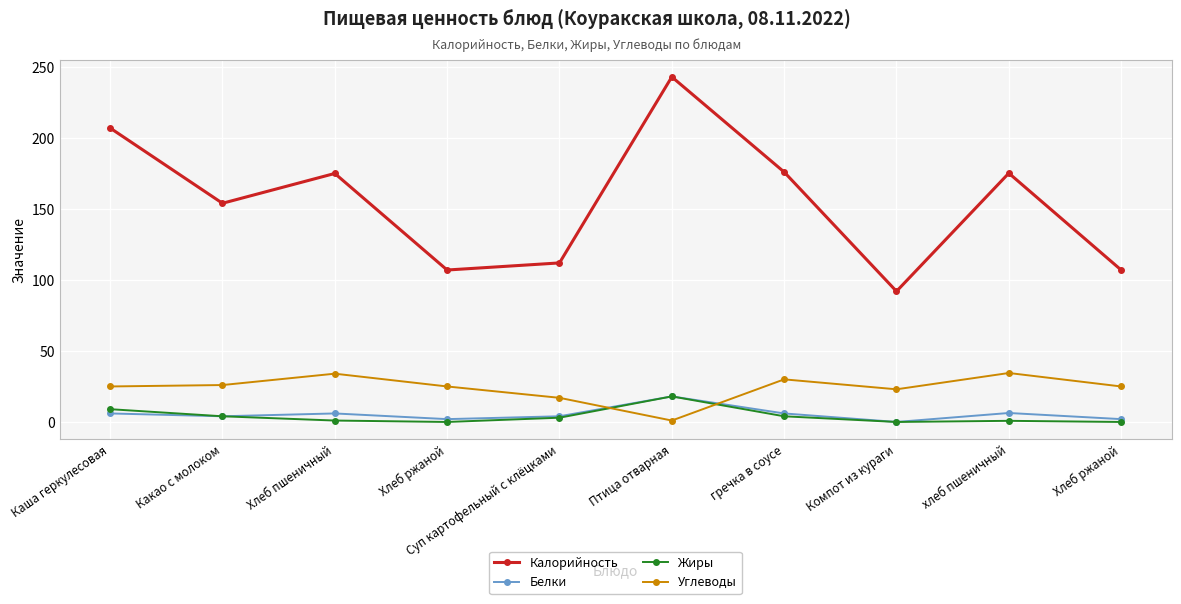

What is the total value across all series at Каша геркулесовая?

247.0